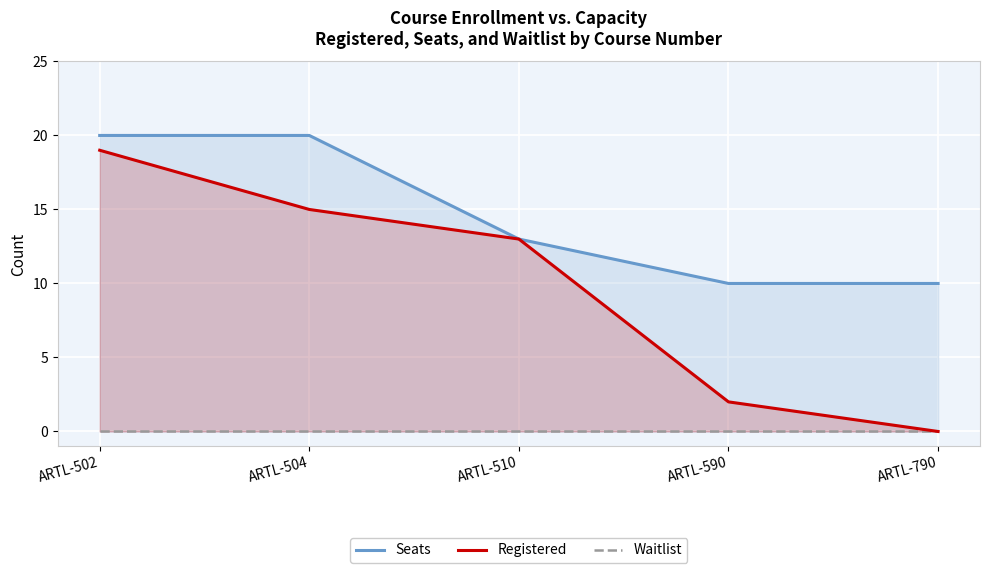

What value does the Registered series have at ARTL-504?

15